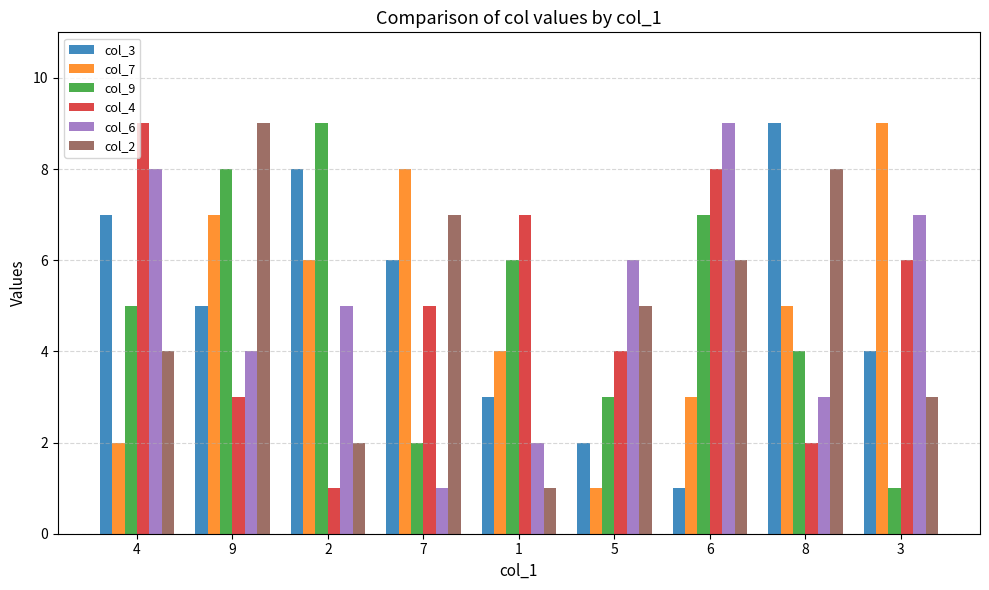

What is the maximum value shown in the chart?

9